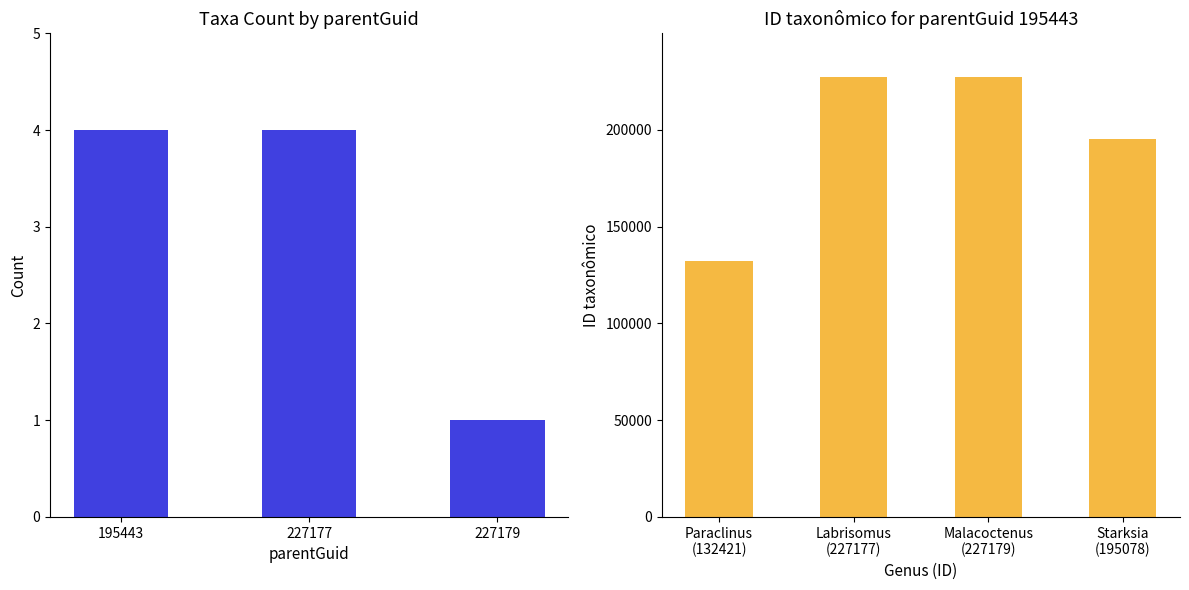

Read the value at Labrisomus (227177), to the nearest 50.

227200